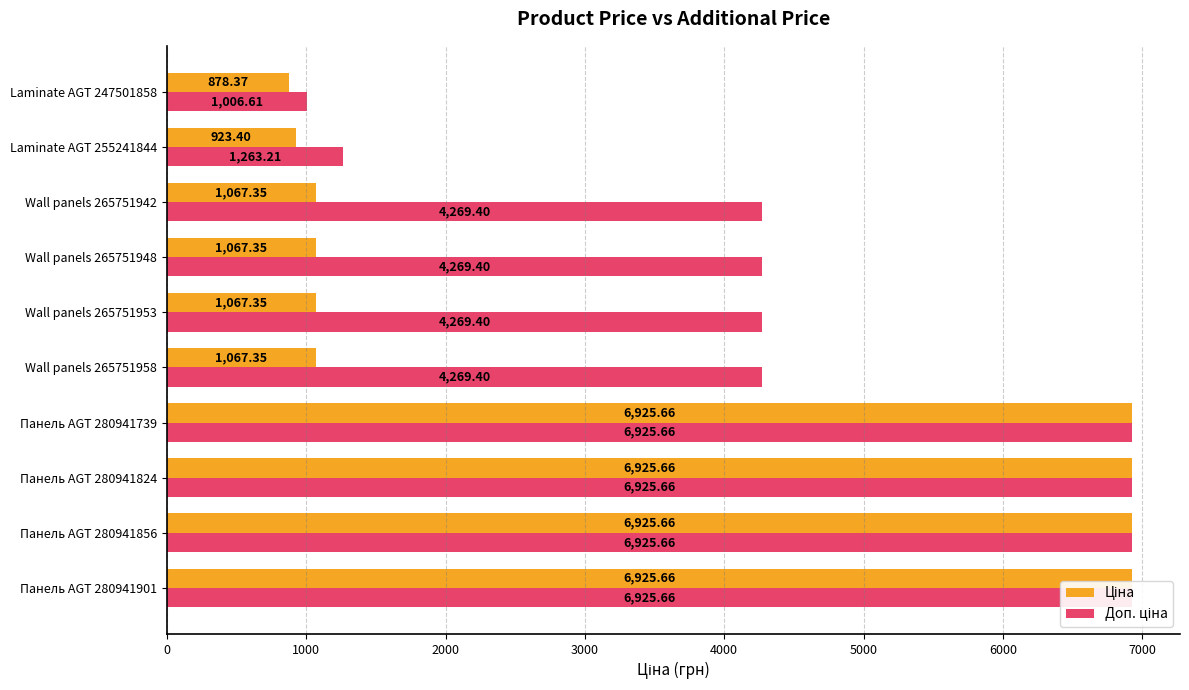

How many data points in Доп. ціна are less than 4269?

2